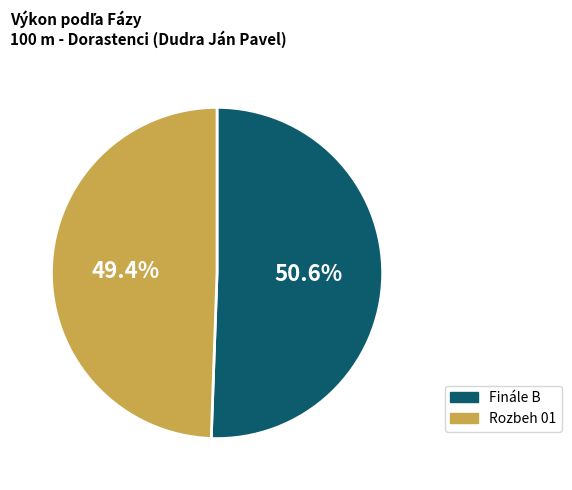

Between Rozbeh 01 and Finále B, which is larger?

Finále B